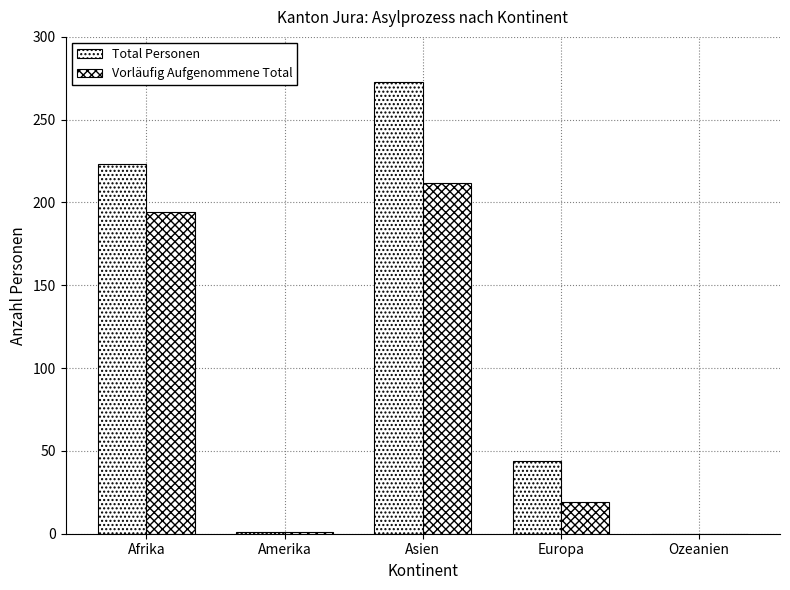

What is the difference between the maximum and minimum values in the Vorläufig Aufgenommene Total series?

212